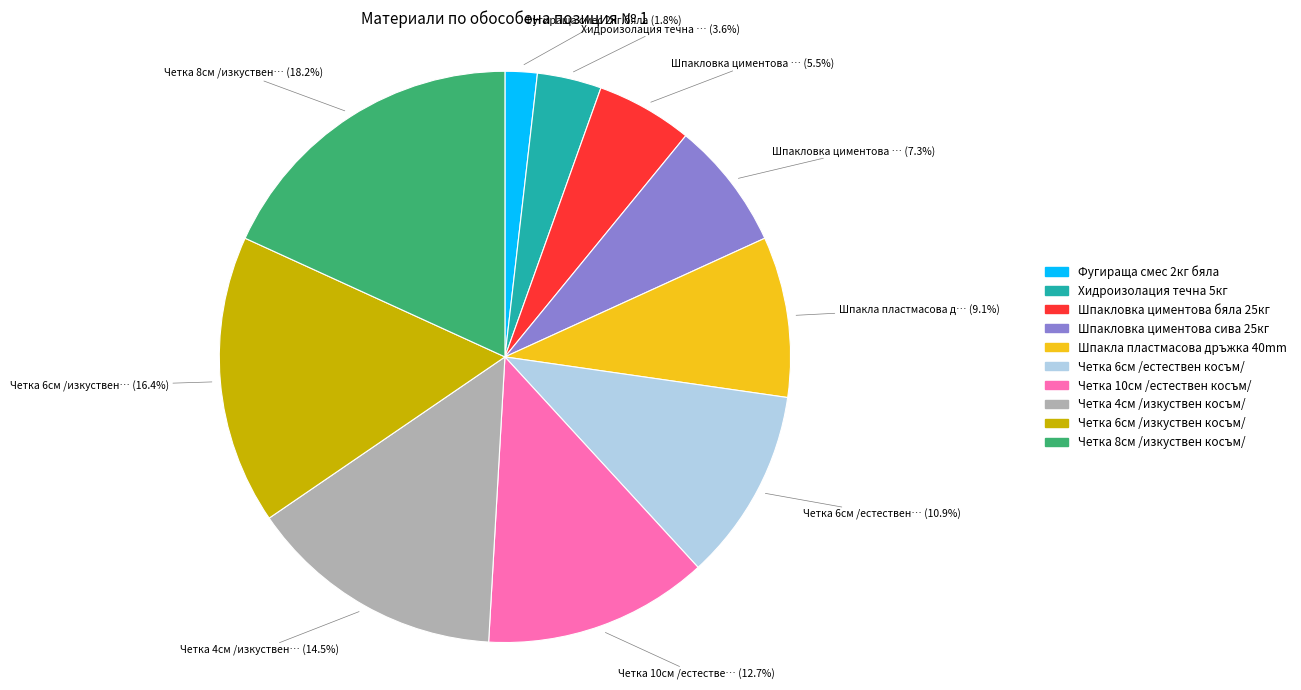

What is the largest slice in the pie chart?

Четка 8см /изкуствен косъм/